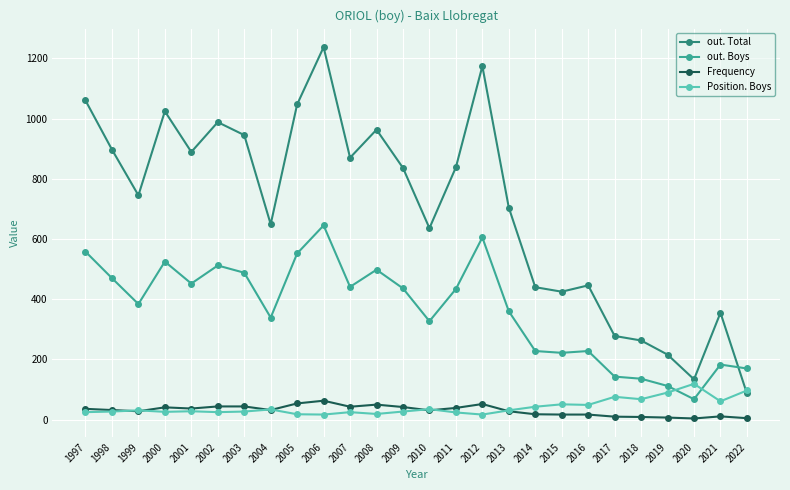

What is the difference between the highest and lowest values at 1999?

717